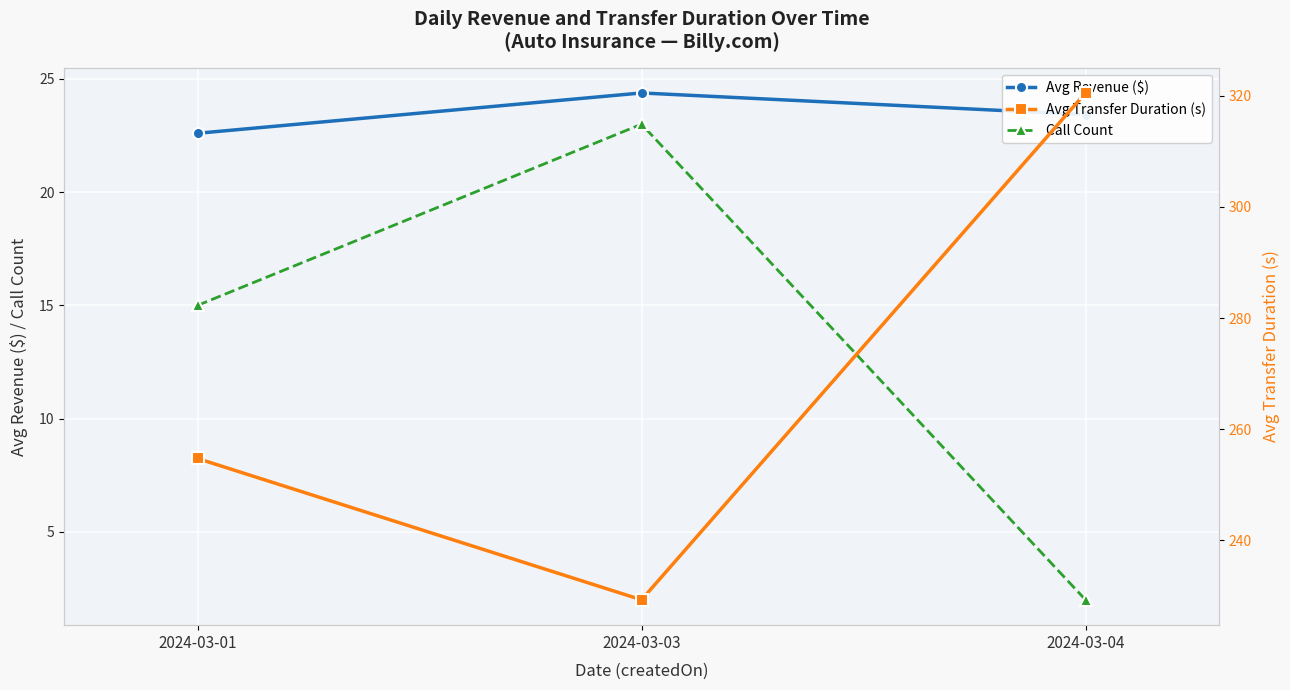

Reading right to left, transcribe all the data shown in this chart.

Avg Revenue ($): 2024-03-04=23.4	2024-03-03=24.4	2024-03-01=22.6
Call Count: 2024-03-04=2.0	2024-03-03=23.0	2024-03-01=15.0
Avg Transfer Duration (s): 2024-03-04=320.5	2024-03-03=229.3	2024-03-01=254.7